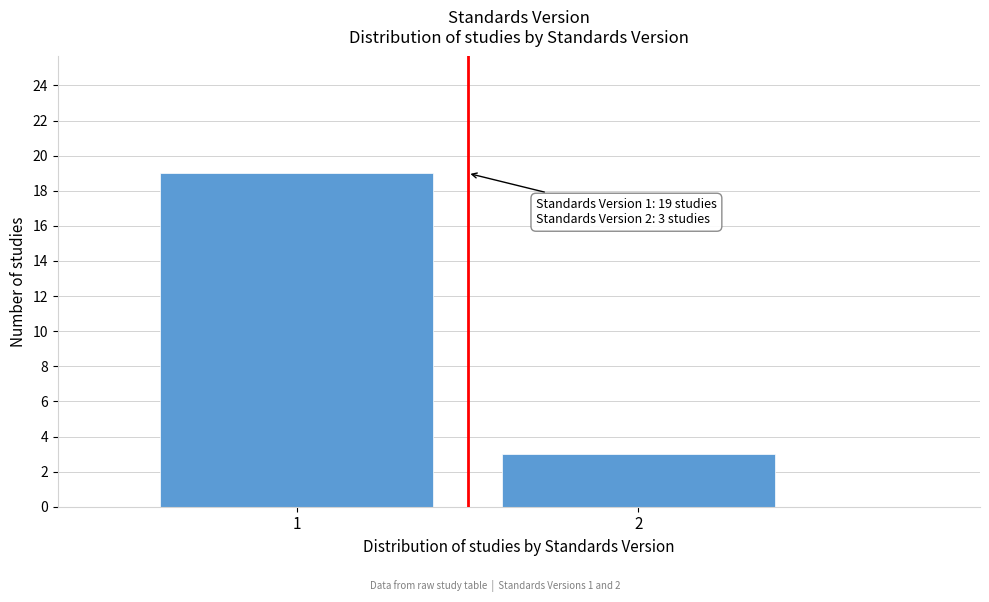

Reading left to right, what are all the values shown in this chart?

19	3